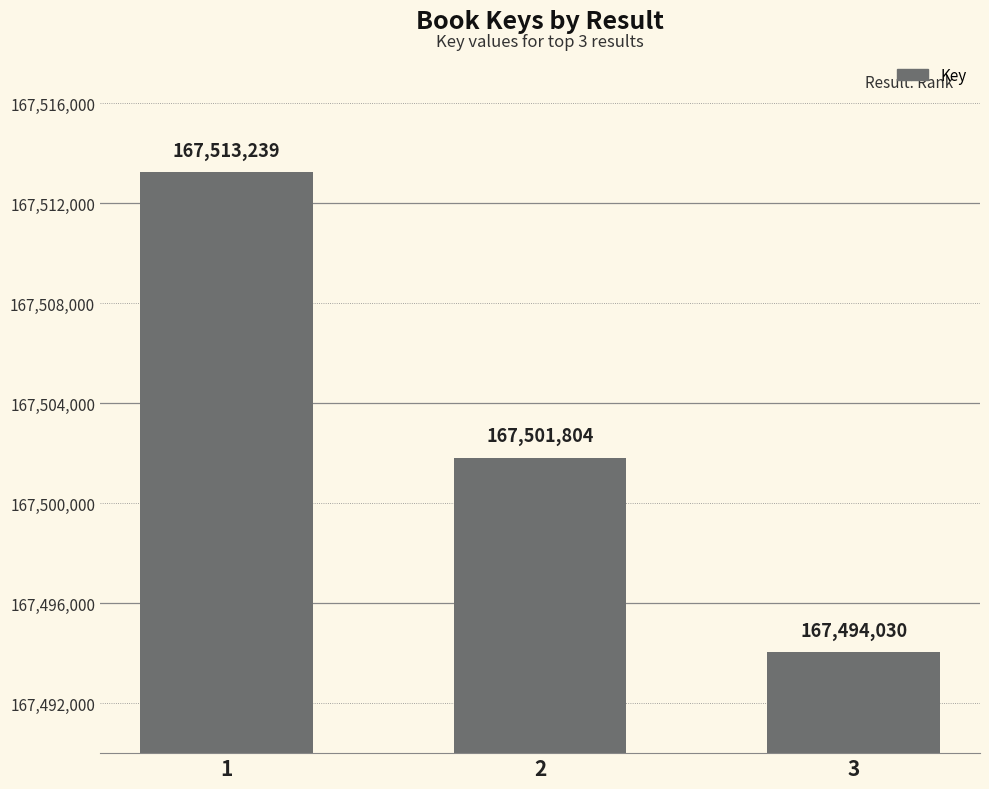

What is the difference between the values at 3 and 1?

19209